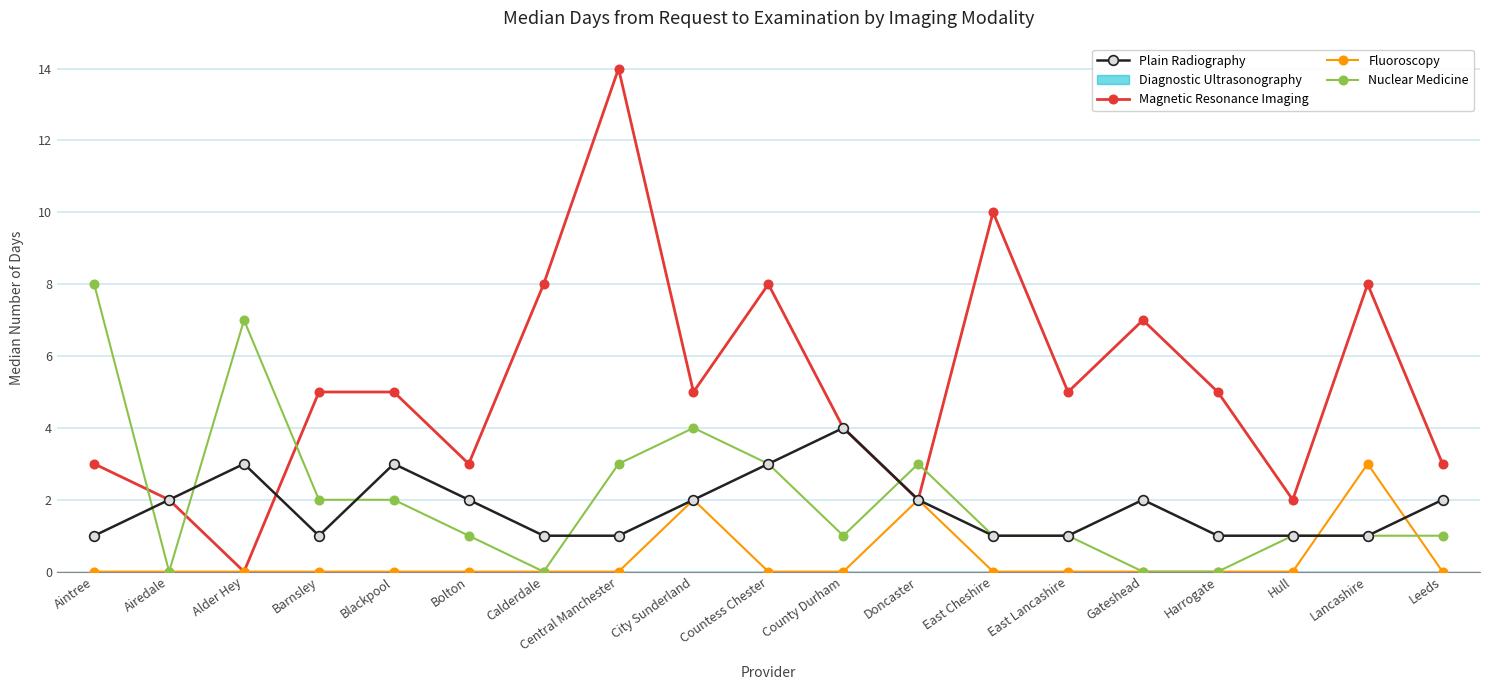

True or false: Nuclear Medicine has a value of 2 at Leeds.

False